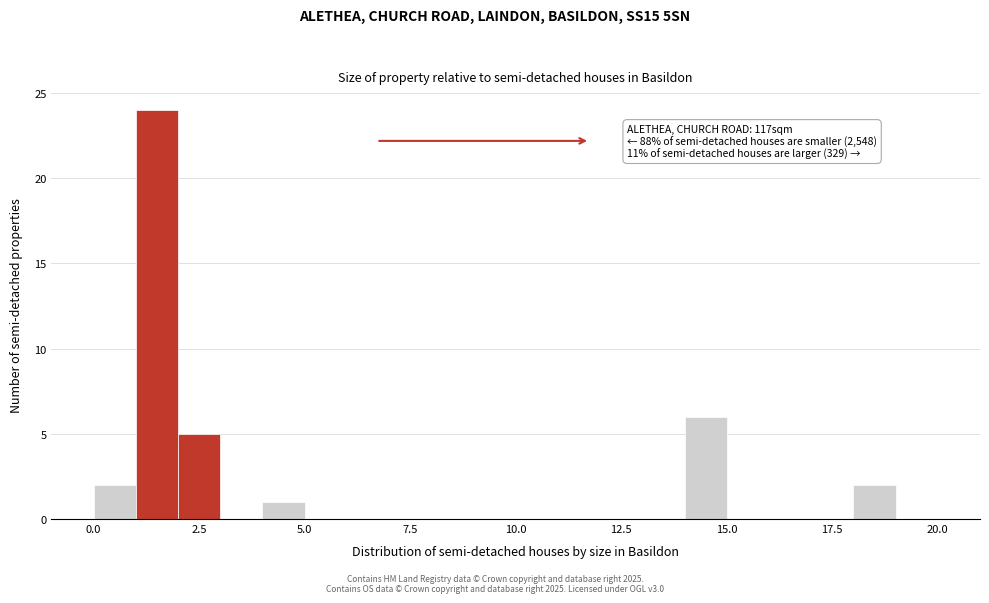

Around what value on the x-axis is the tallest bar? Give the approximate position of its centre, as read against the axis.

1.5